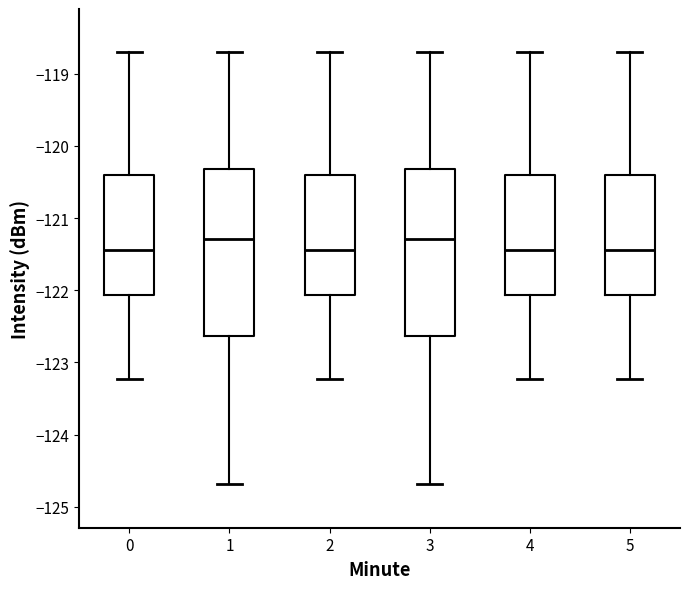

Reading left to right, read every box against the y-axis: the position of its median line, the range the box covers, and the ends of its whiskers. The values are not printed on the chart, so give them approximately, as read against the axis.

0: median -121.4, box -122.1 to -120.4, whiskers -123.2 to -118.7
1: median -121.3, box -122.6 to -120.3, whiskers -124.7 to -118.7
2: median -121.4, box -122.1 to -120.4, whiskers -123.2 to -118.7
3: median -121.3, box -122.6 to -120.3, whiskers -124.7 to -118.7
4: median -121.4, box -122.1 to -120.4, whiskers -123.2 to -118.7
5: median -121.4, box -122.1 to -120.4, whiskers -123.2 to -118.7